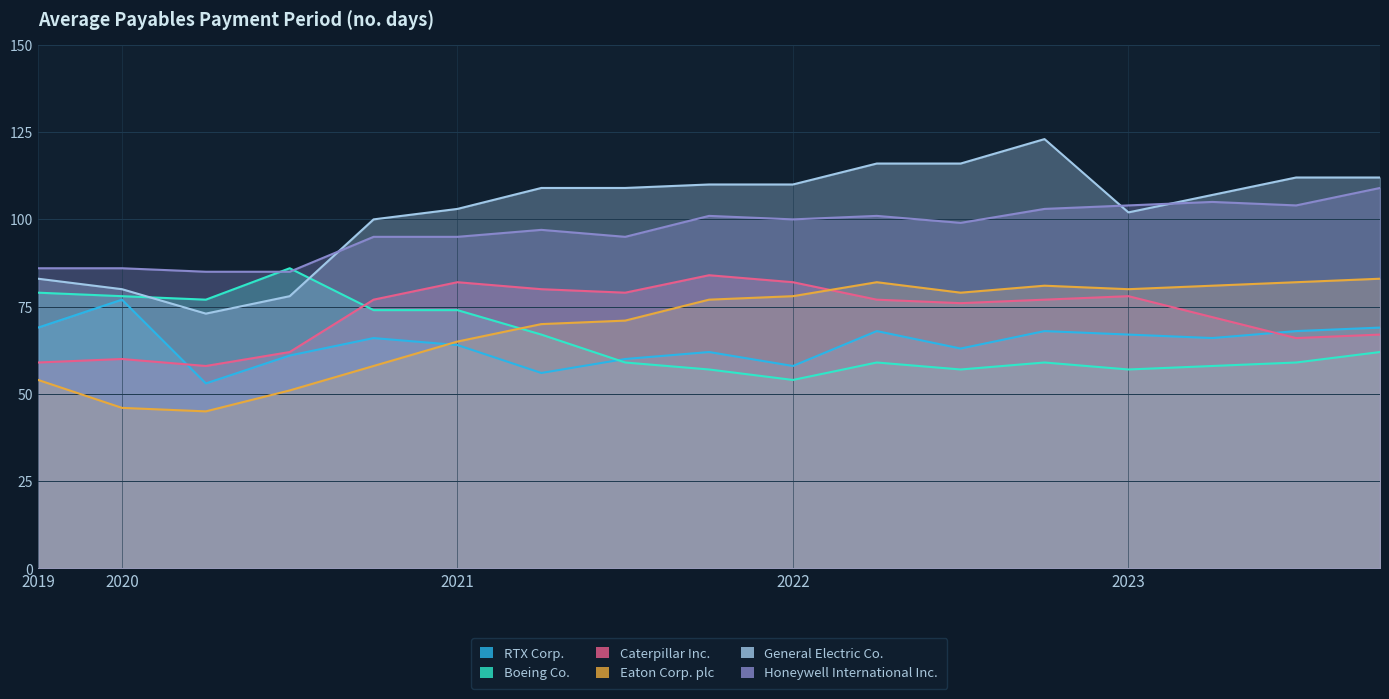

What is the label of the 17th point from the left?

2023-12-31